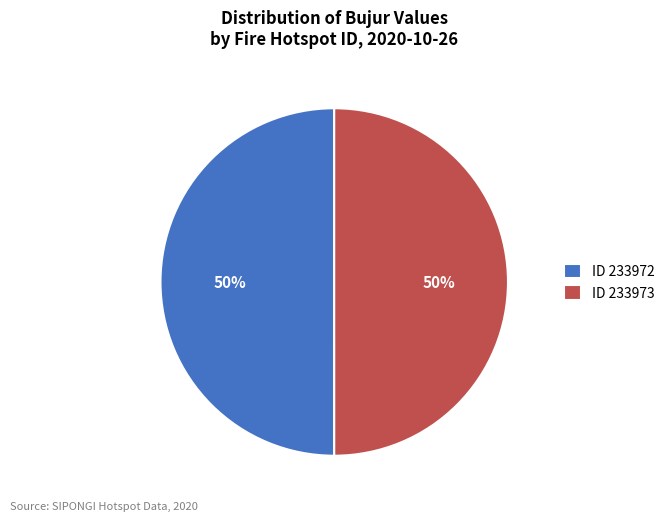

Is it true that ID 233972 is 50% of the pie?

True